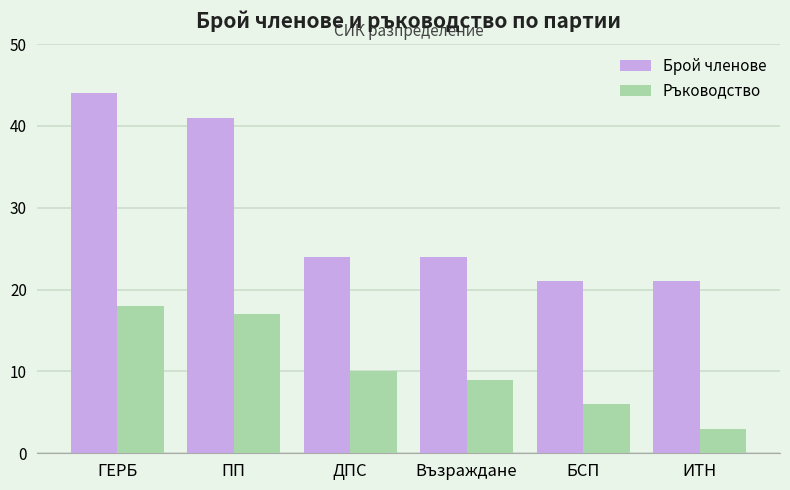

At ДПС, list the series in order from largest to smallest.

Брой членове, Ръководство